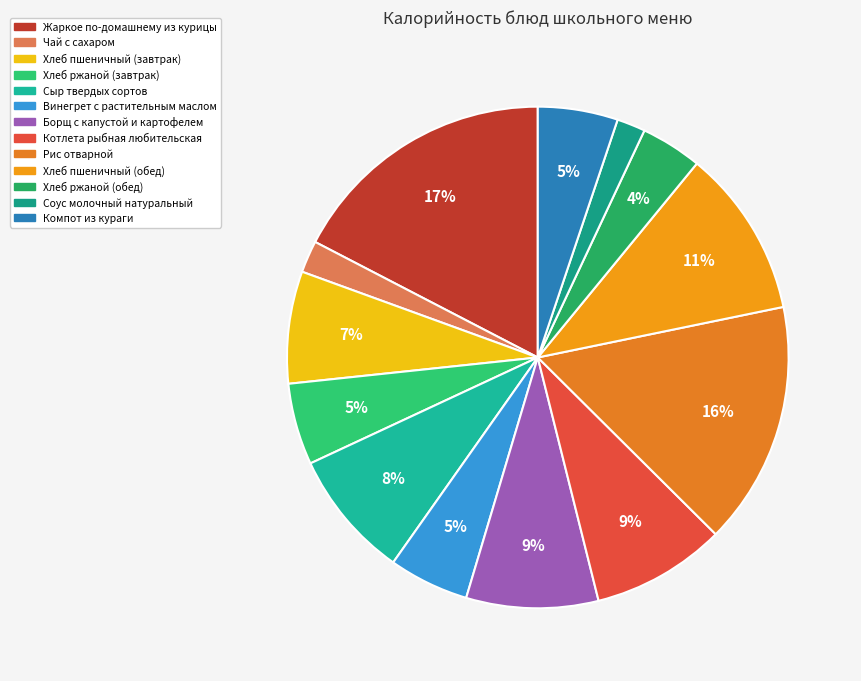

Combined, what portion of the pie is Борщ с капустой и картофелем and Рис отварной?

24.2%